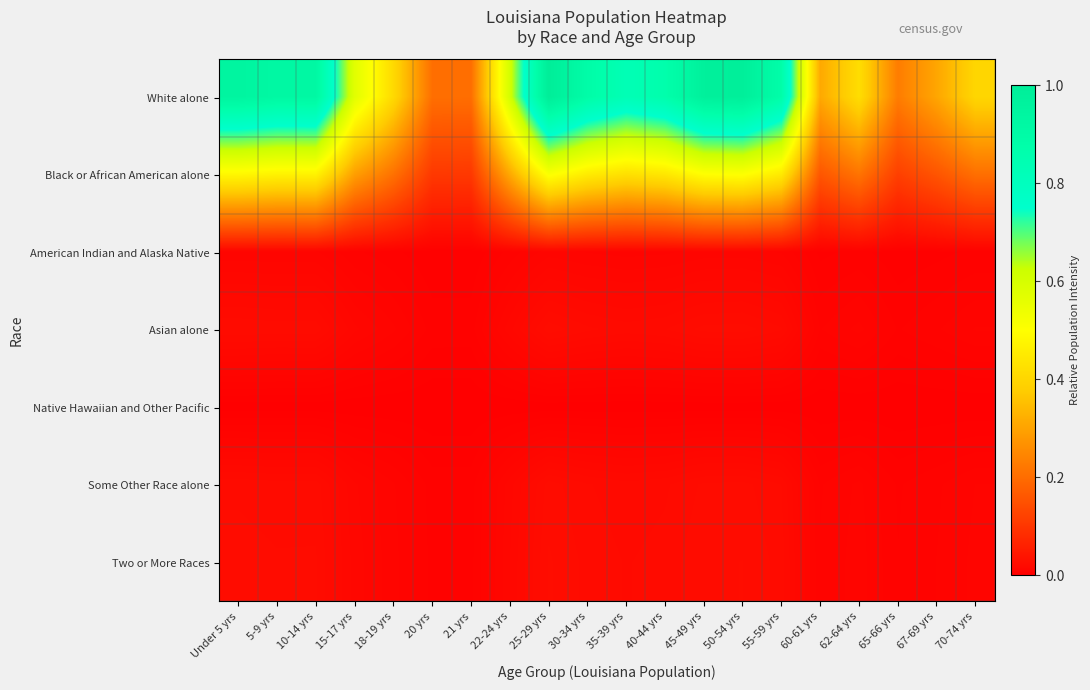

Rank the series by their maximum value, from highest to lowest.

White alone, Black or African American alone, Two or More Races, Asian alone, Some Other Race alone, American Indian and Alaska Native, Native Hawaiian and Other Pacific